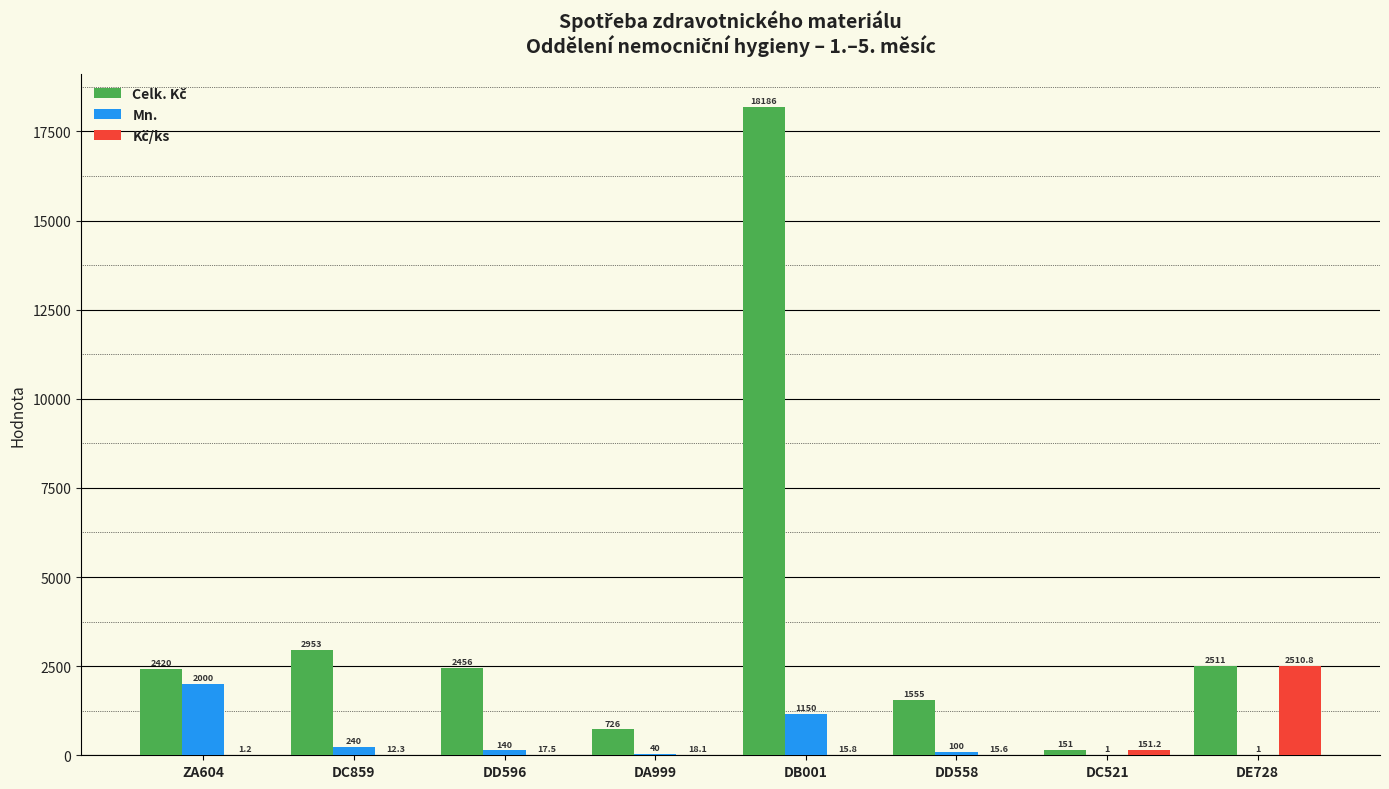

What value does the Mn. series have at DC859?

240.0